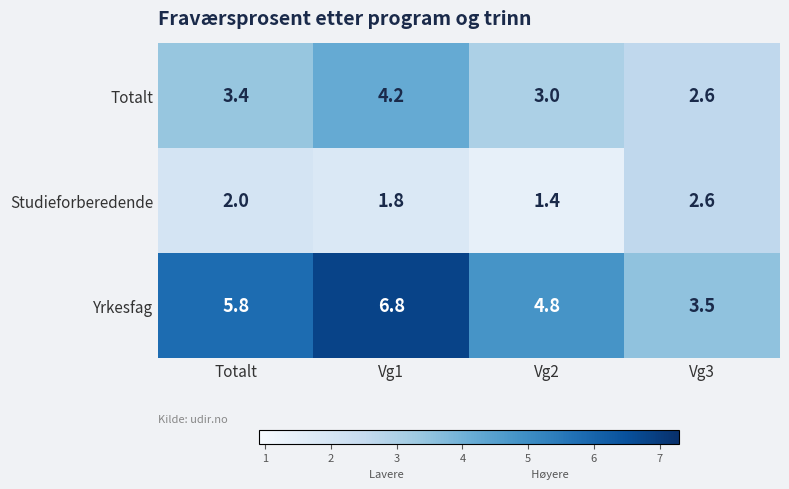

Is it true that Totalt equals 1.2 at Vg2?

False